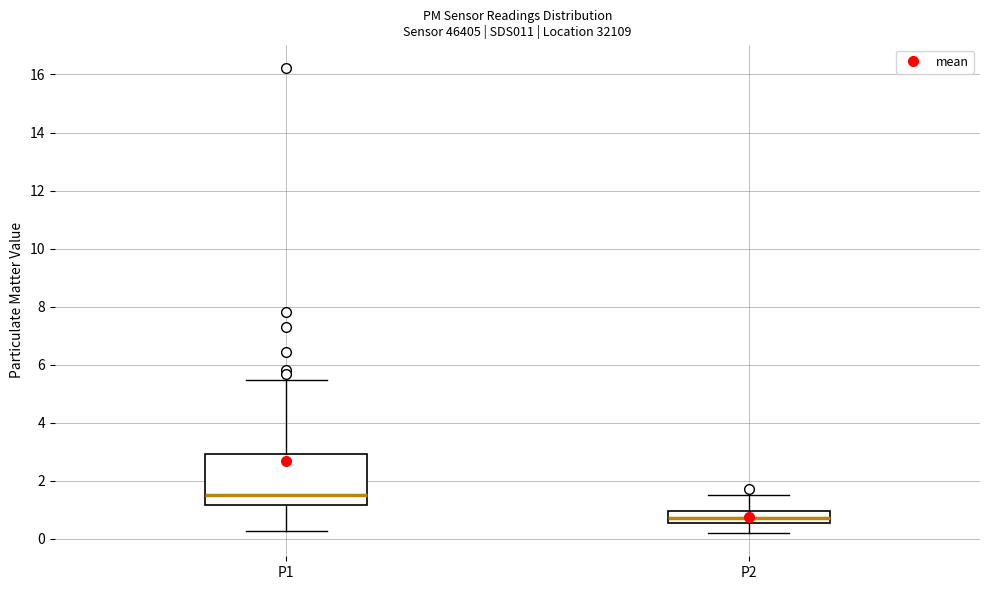

Reading left to right, read every box against the y-axis: the position of its median line, the range the box covers, and the ends of its whiskers. The values are not printed on the chart, so give them approximately, as read against the axis.

P1: median 1.6, box 1.2 to 3.0, whiskers 0.2 to 5.4
P2: median 0.8, box 0.6 to 1.0, whiskers 0.2 to 1.6